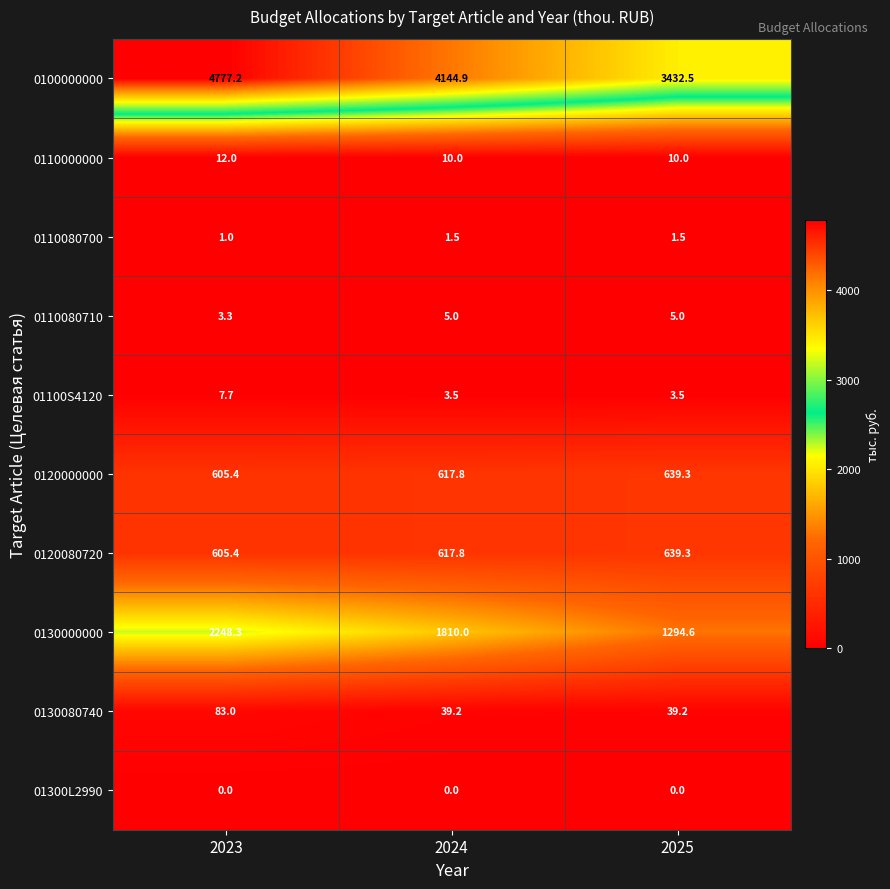

Reading right to left, transcribe all the data shown in this chart.

0100000000: 3432.5	4144.9	4777.2
0110000000: 10.0	10.0	12.0
0110080700: 1.5	1.5	1.0
0110080710: 5.0	5.0	3.3
01100S4120: 3.5	3.5	7.7
0120000000: 639.3	617.8	605.4
0120080720: 639.3	617.8	605.4
0130000000: 1294.6	1810.0	2248.3
0130080740: 39.2	39.2	83.0
01300L2990: 0.0	0.0	0.0